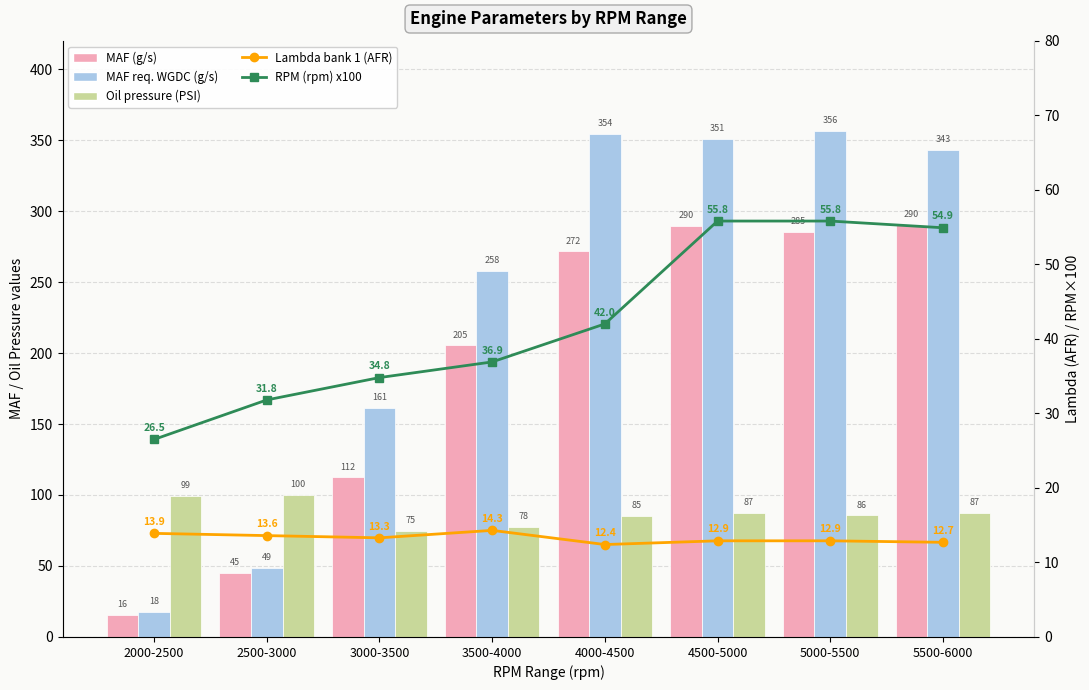

What is the sum of all MAF (g/s) values?

1515.2